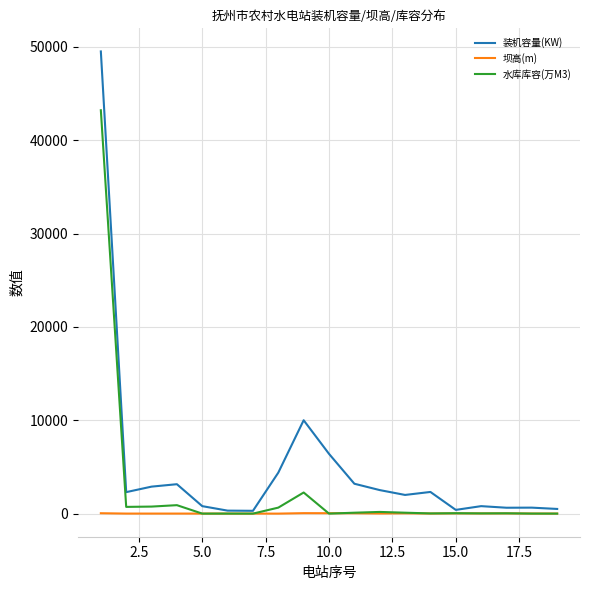

Which series has the largest total across all categories?

装机容量(KW)